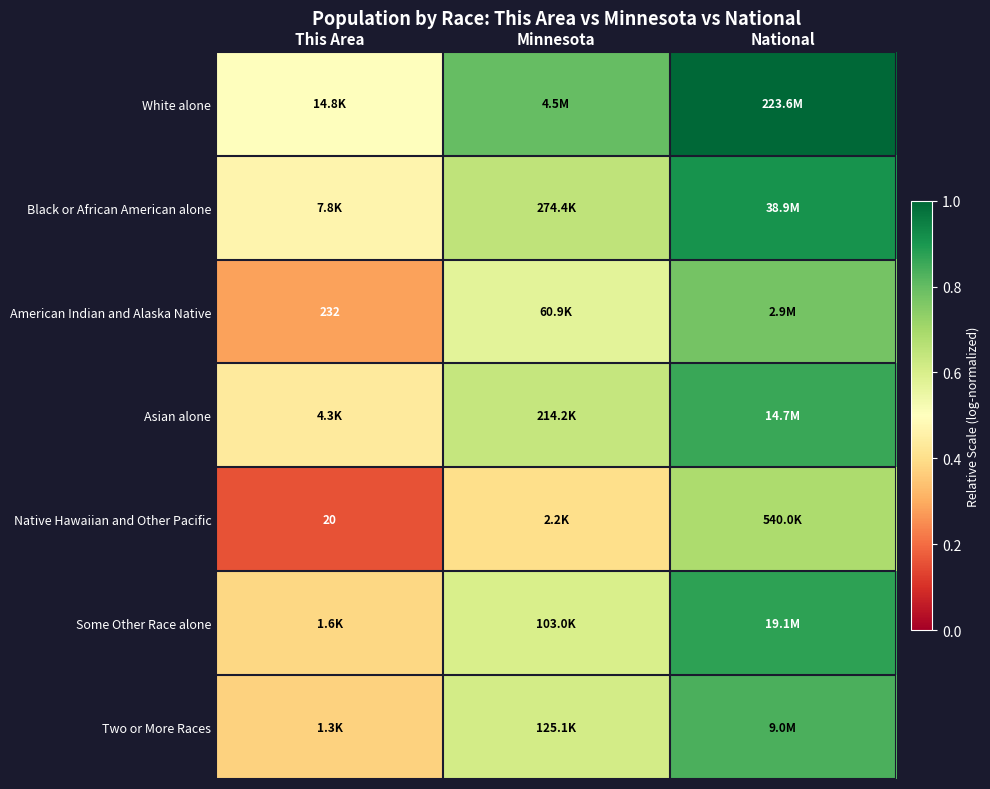

The value of American Indian and Alaska Native at Minnesota is 0.2. True or false?

False